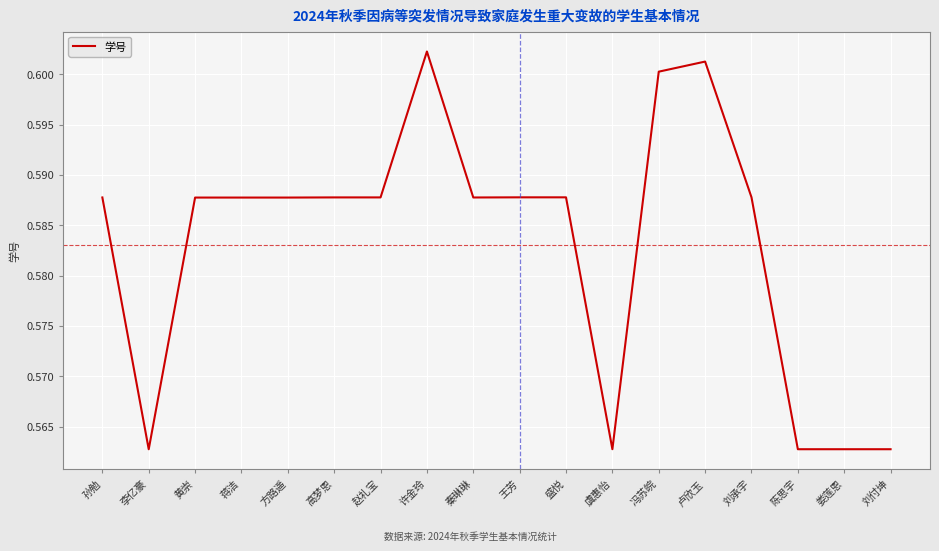

At which category does the chart reach its peak across all series?

许金玲